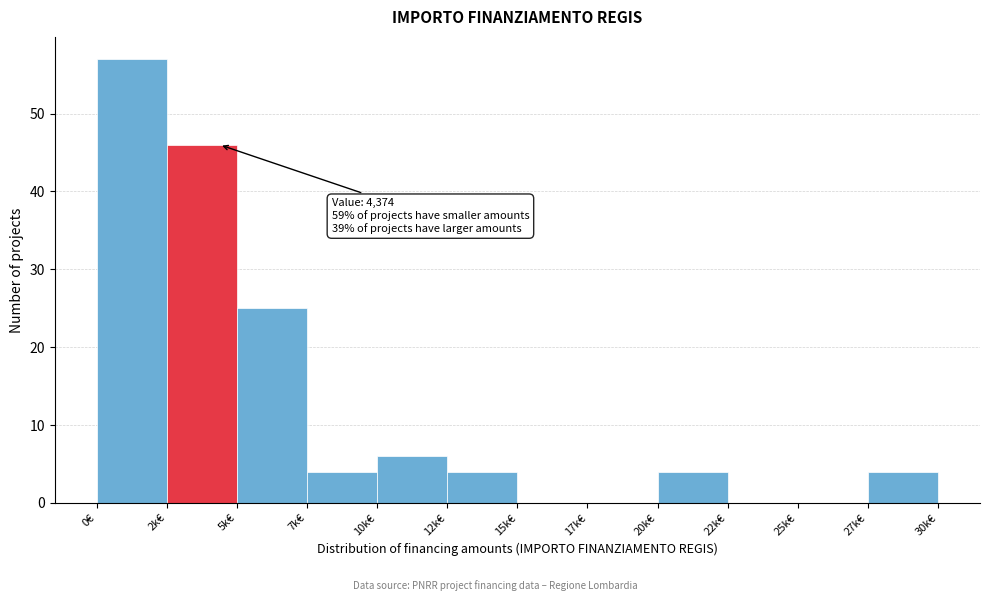

What is the greatest value displayed?

57